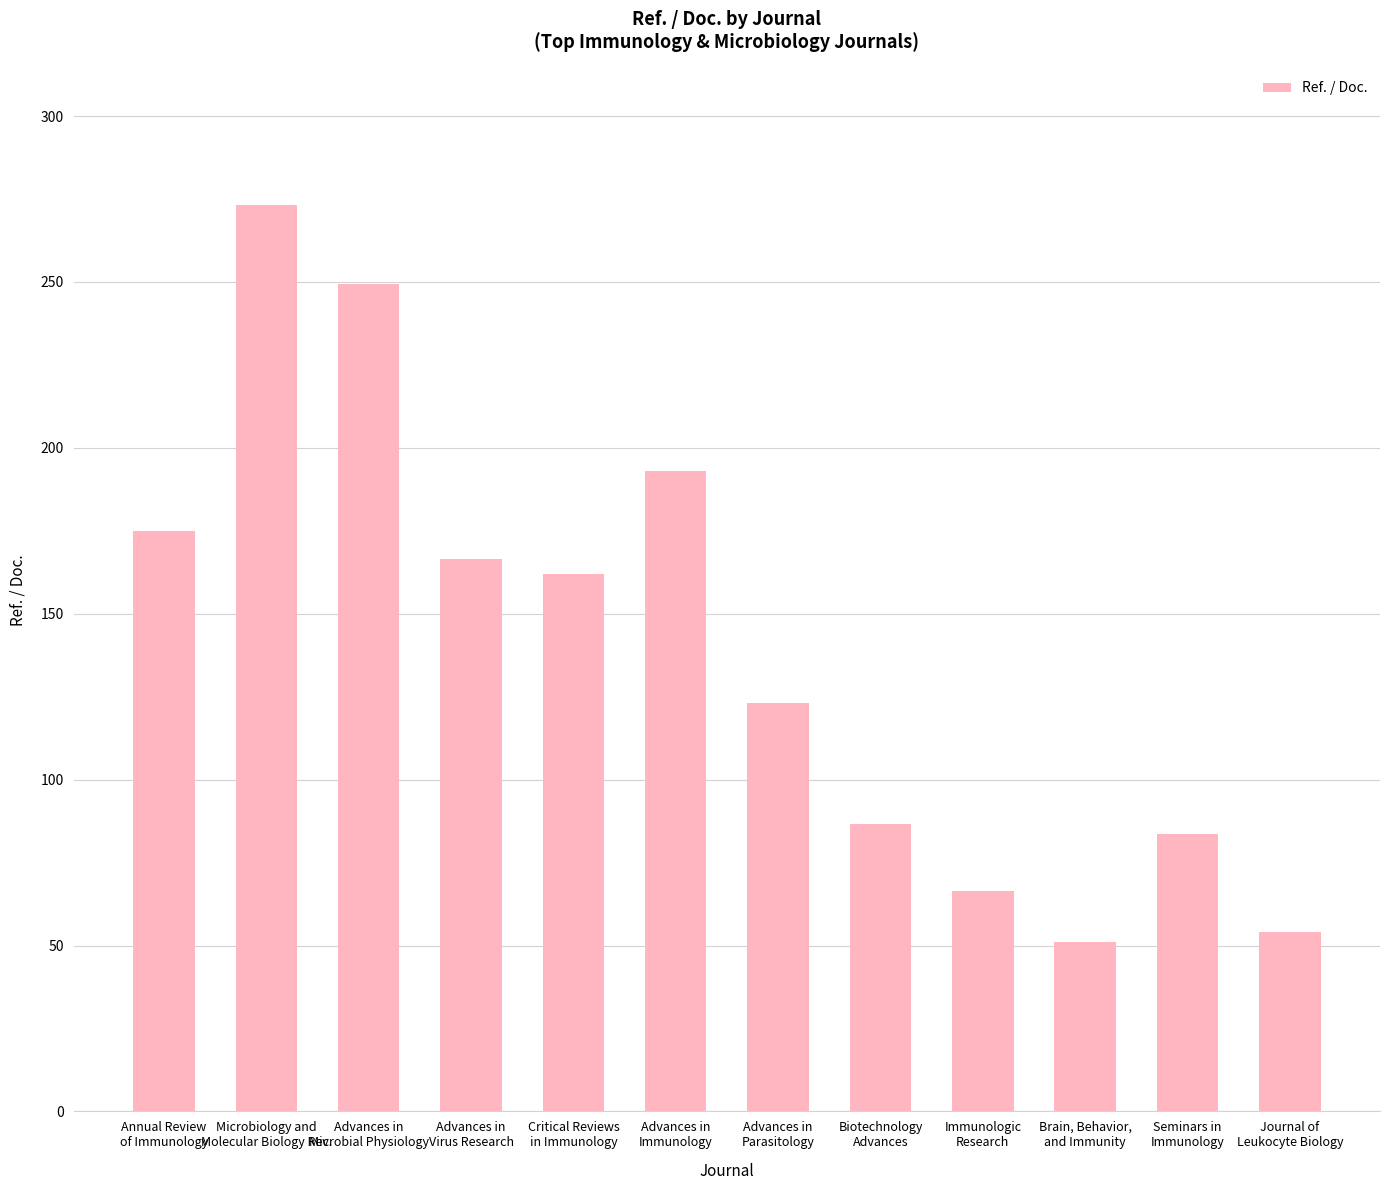

List the labels in order of value, largest first.

Microbiology and
Molecular Biology Rev., Advances in
Microbial Physiology, Advances in
Immunology, Annual Review
of Immunology, Advances in
Virus Research, Critical Reviews
in Immunology, Advances in
Parasitology, Biotechnology
Advances, Seminars in
Immunology, Immunologic
Research, Journal of
Leukocyte Biology, Brain, Behavior,
and Immunity